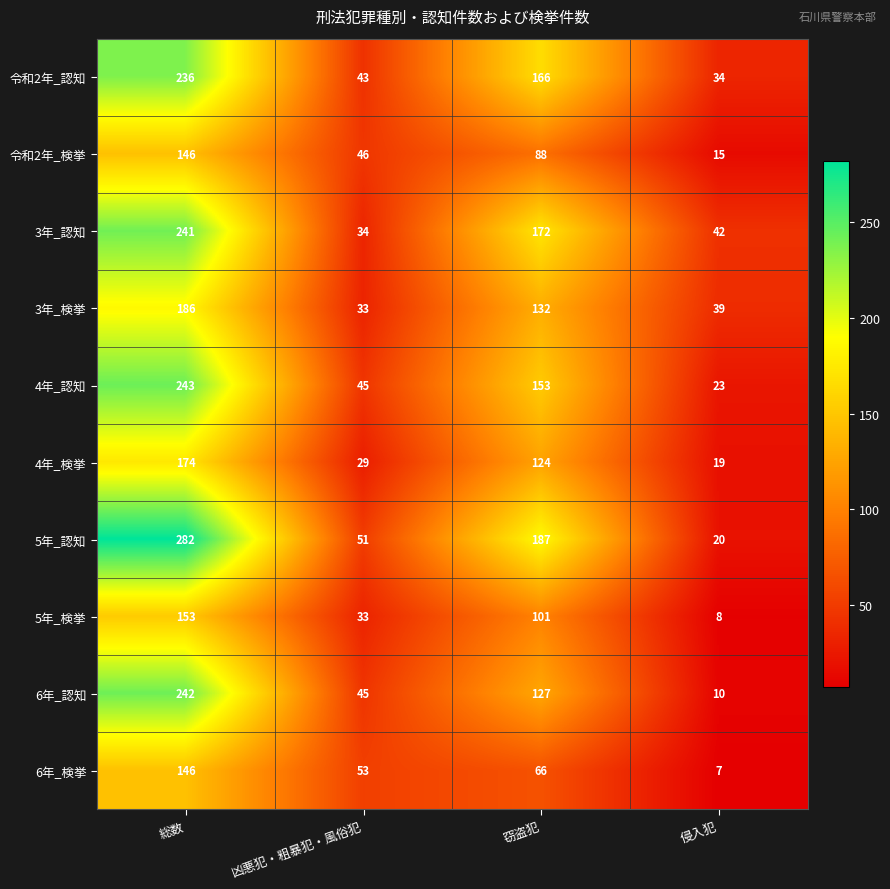

Where is 4年_検挙 nearest to the value 96?

窃盗犯